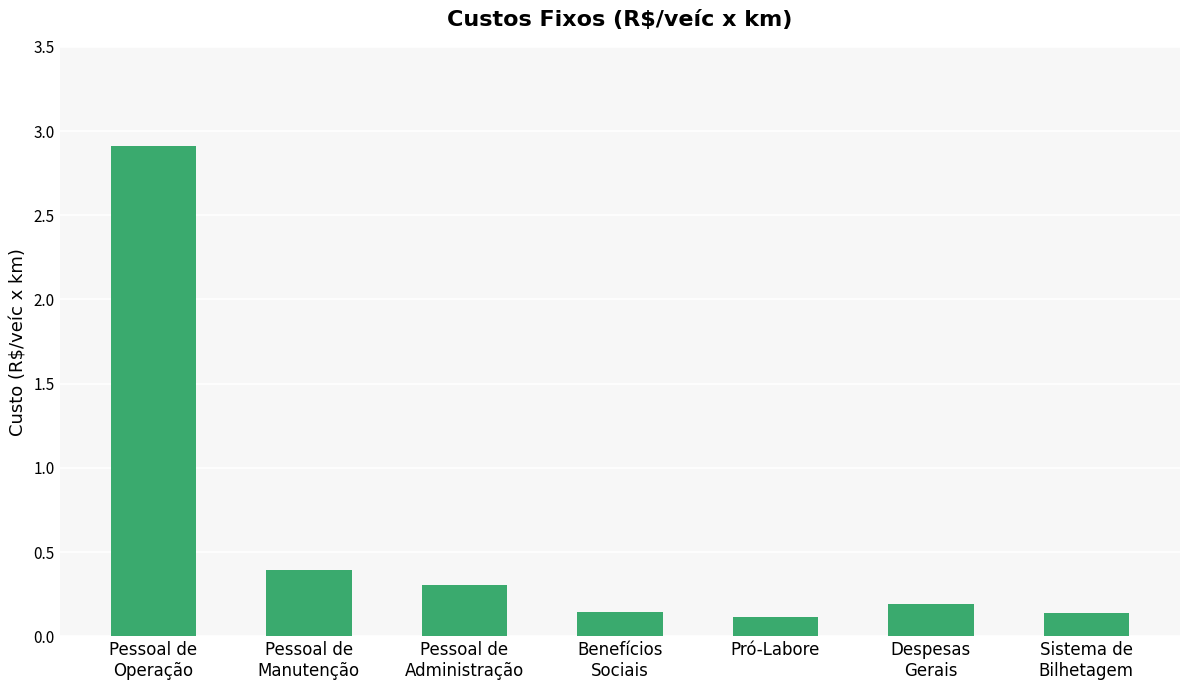

The chart shows a value of 0.1 at Pró-Labore. True or false?

True